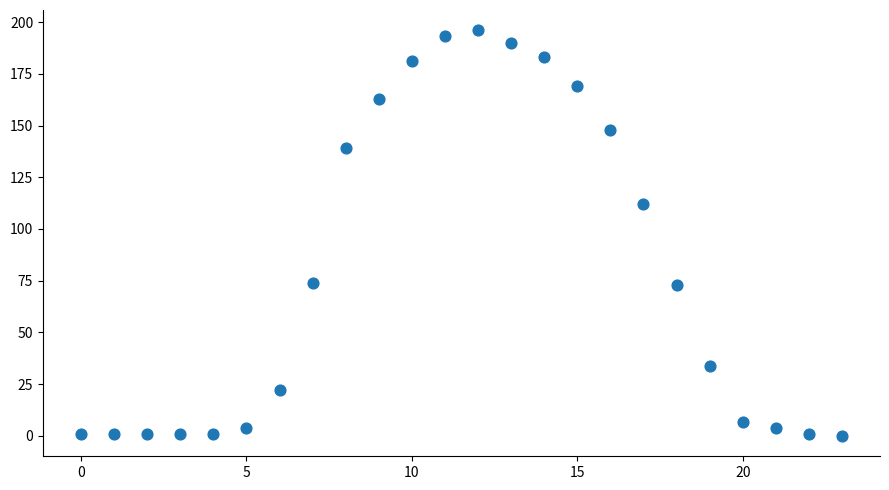

What Y value in the scatter plot is closest to 98?

112